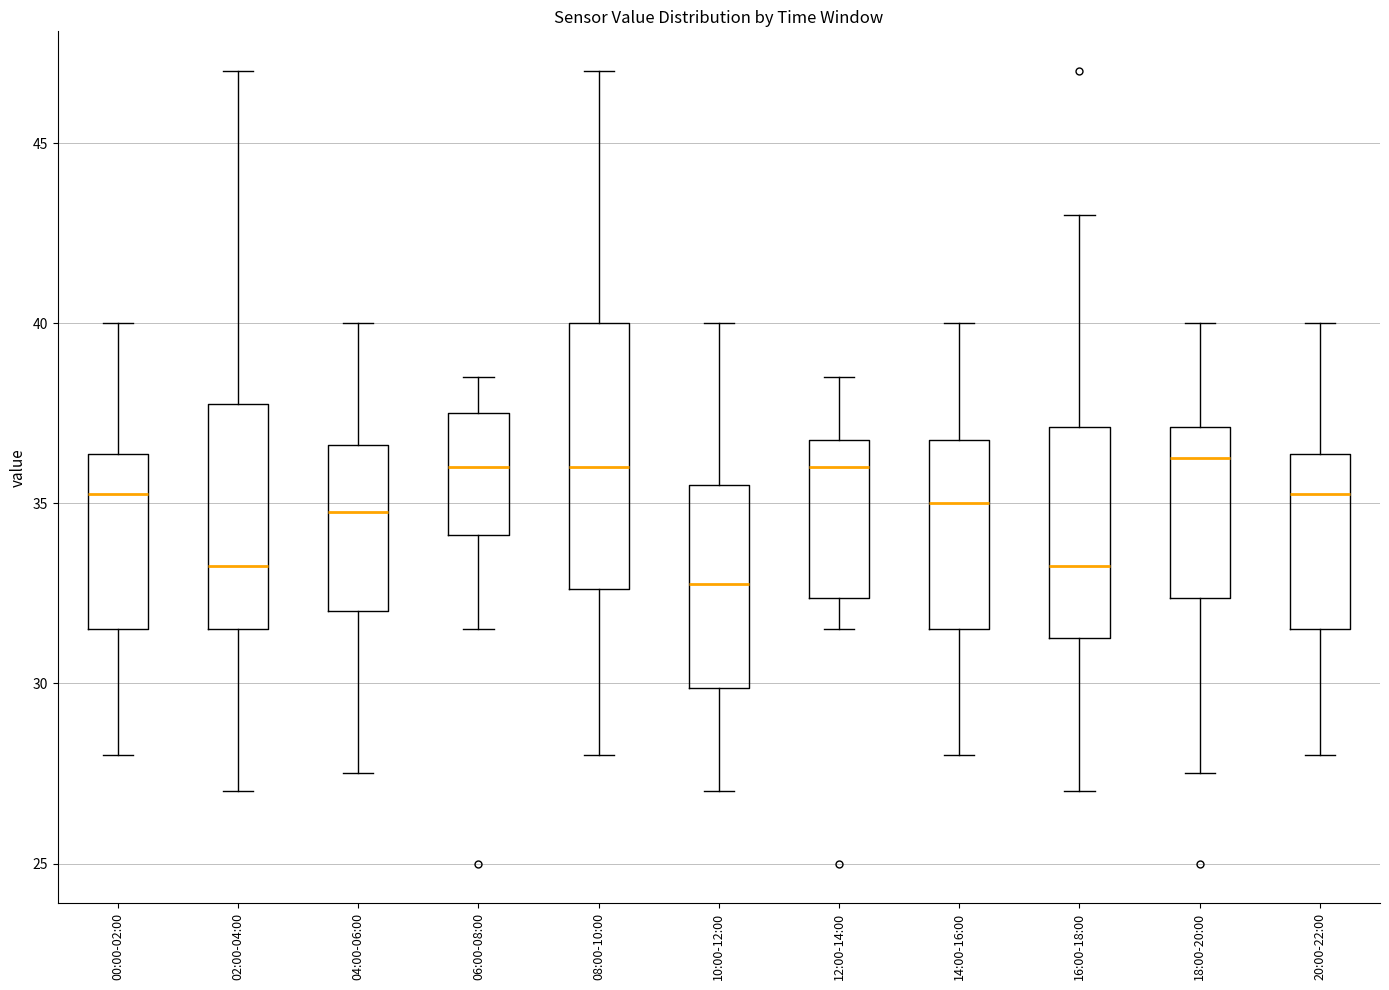

Reading left to right, transcribe this box plot: for each box, give where its median line is, the range the box spans, and where its two whiskers end, as read against the y-axis. The values are not printed on the chart, so give them approximately, as read against the axis.

00:00-02:00: median 35.5, box 31.5 to 36.5, whiskers 28.0 to 40.0
02:00-04:00: median 33.5, box 31.5 to 38.0, whiskers 27.0 to 47.0
04:00-06:00: median 35.0, box 32.0 to 36.5, whiskers 27.5 to 40.0
06:00-08:00: median 36.0, box 34.0 to 37.5, whiskers 31.5 to 38.5
08:00-10:00: median 36.0, box 32.5 to 40.0, whiskers 28.0 to 47.0
10:00-12:00: median 33.0, box 30.0 to 35.5, whiskers 27.0 to 40.0
12:00-14:00: median 36.0, box 32.5 to 37.0, whiskers 31.5 to 38.5
14:00-16:00: median 35.0, box 31.5 to 37.0, whiskers 28.0 to 40.0
16:00-18:00: median 33.5, box 31.5 to 37.0, whiskers 27.0 to 43.0
18:00-20:00: median 36.5, box 32.5 to 37.0, whiskers 27.5 to 40.0
20:00-22:00: median 35.5, box 31.5 to 36.5, whiskers 28.0 to 40.0